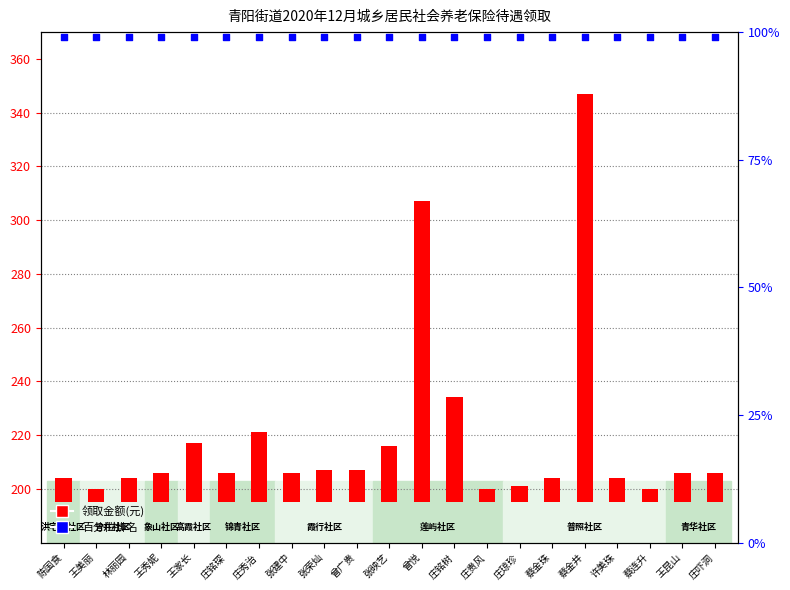

Which series has the largest Y range (max minus min)?

领取金额(元)